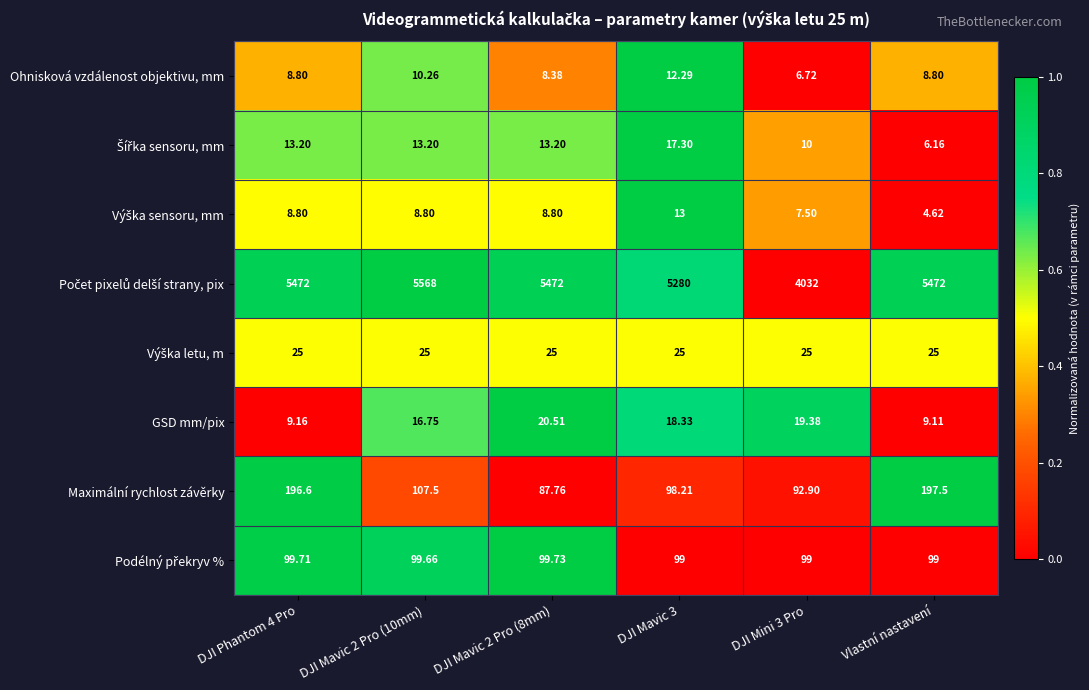

What is the difference between the highest and lowest values at DJI Mavic 2 Pro (8mm)?

5463.6